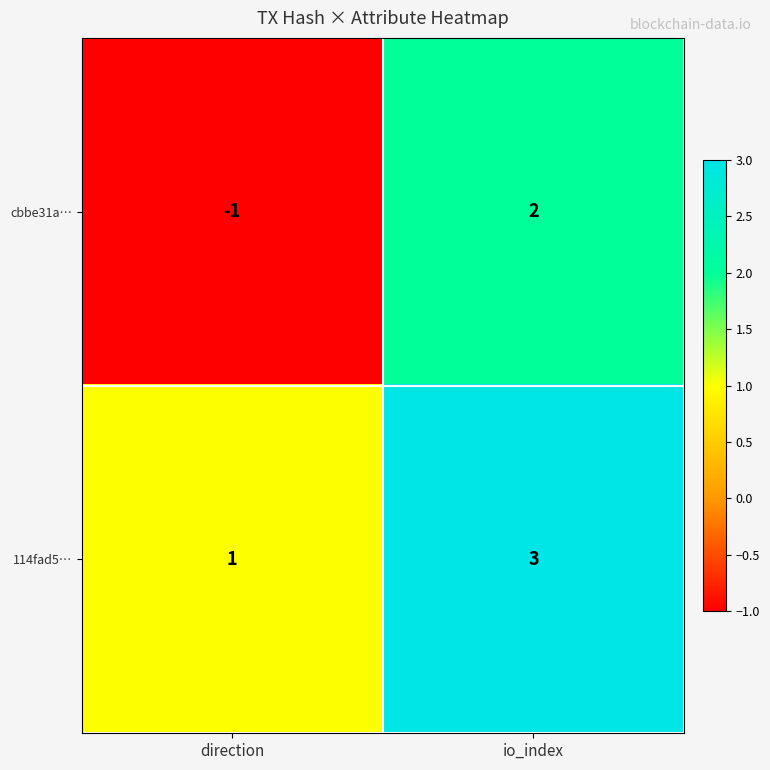

The value of 114fad5… at io_index is 2. True or false?

False